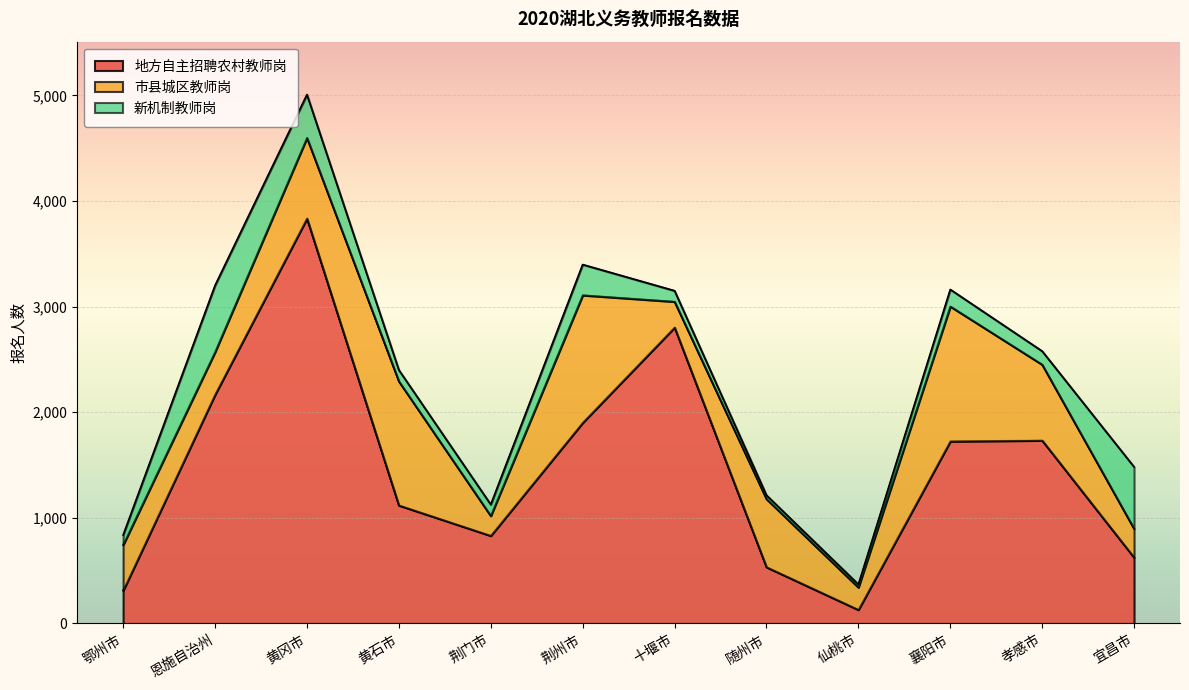

How many data points in 市县城区教师岗 are above 645?

5